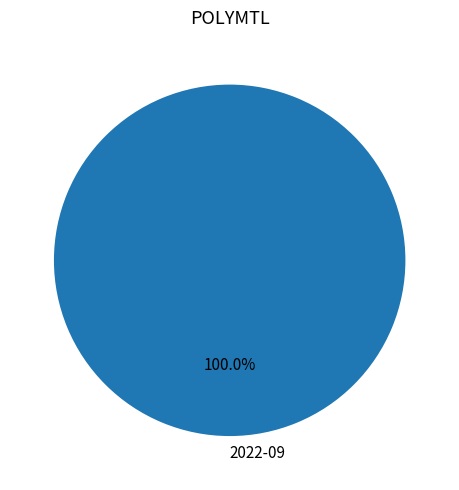

Rank the categories by value from highest to lowest.

2022-09